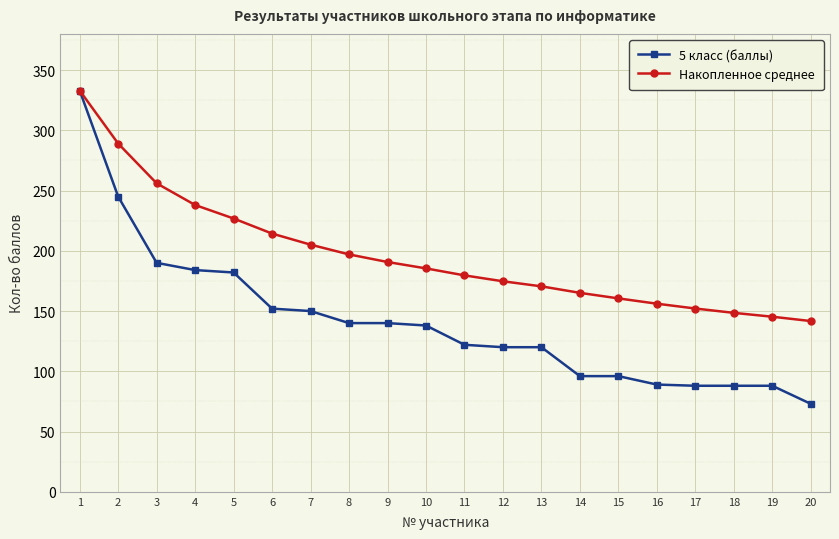

Is the value of 5 класс (баллы) at 5 greater than the value of Накопленное среднее at 9?

No